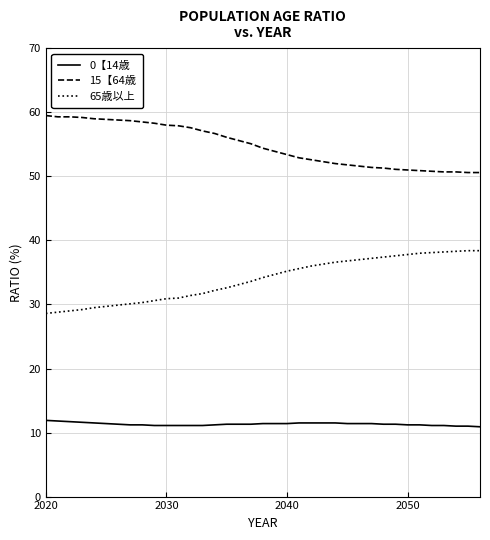

List the series in order of their overall mean, highest first.

15【64歳, 65歳以上, 0【14歳